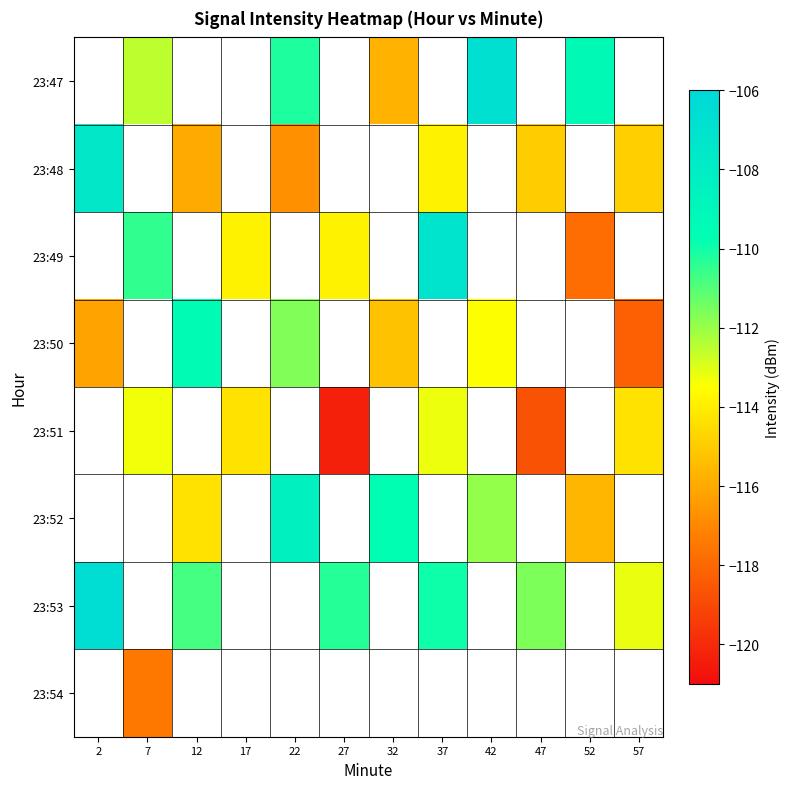

At which category does the chart reach its minimum across all series?

27